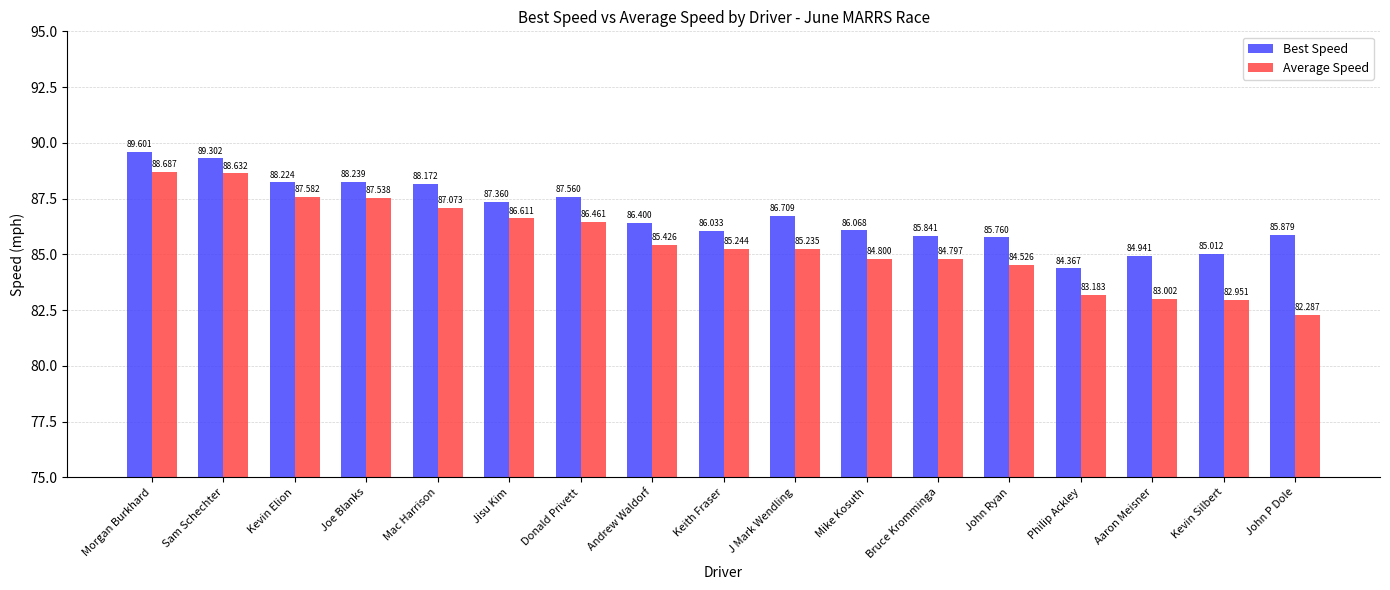

What is the difference between the highest and lowest values at Donald Privett?

1.1